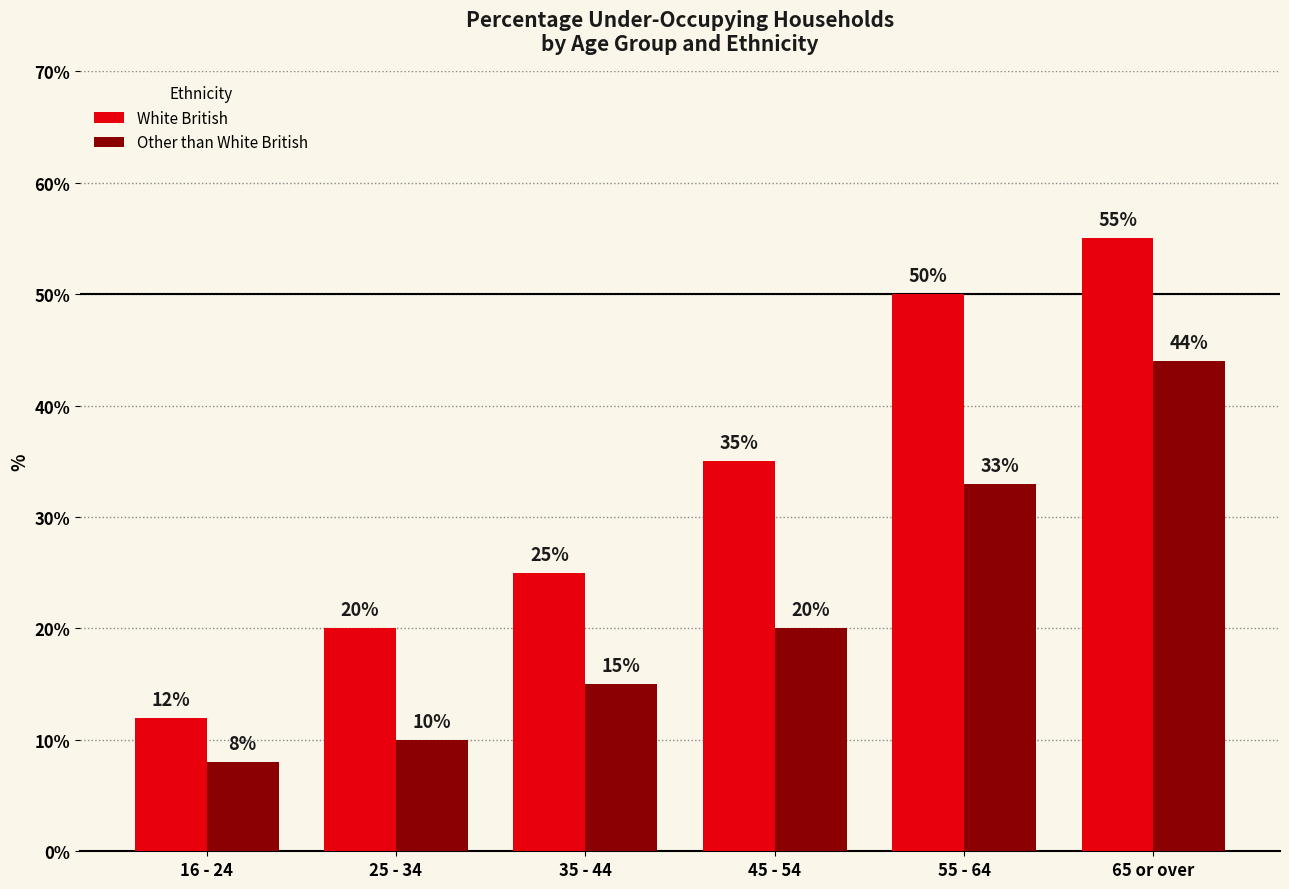

Reading left to right, list all the values displayed in this chart.

White British: 12	20	25	35	50	55
Other than White British: 8	10	15	20	33	44